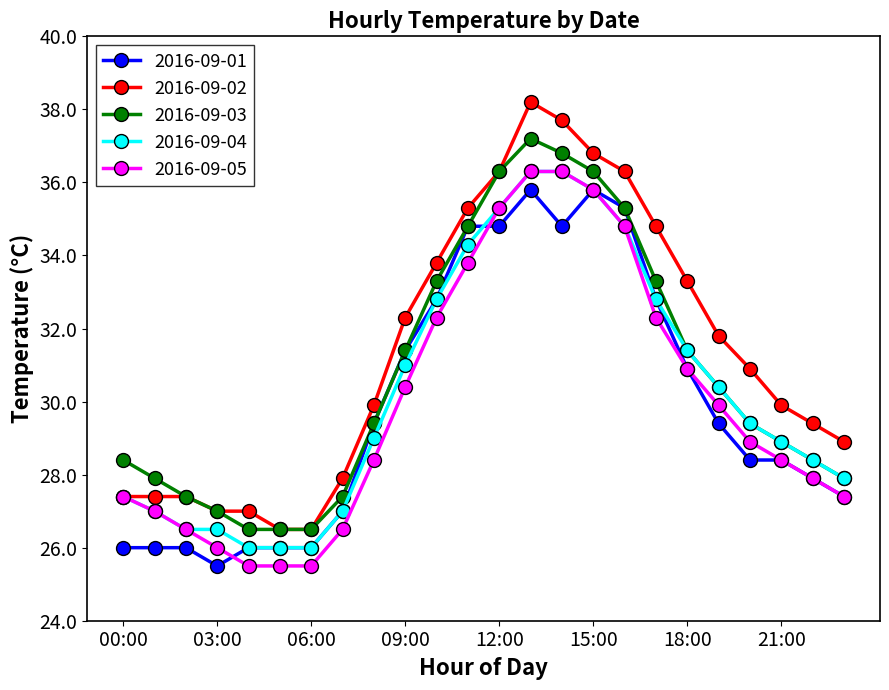

What is the lowest value of the 2016-09-01 series?

25.5